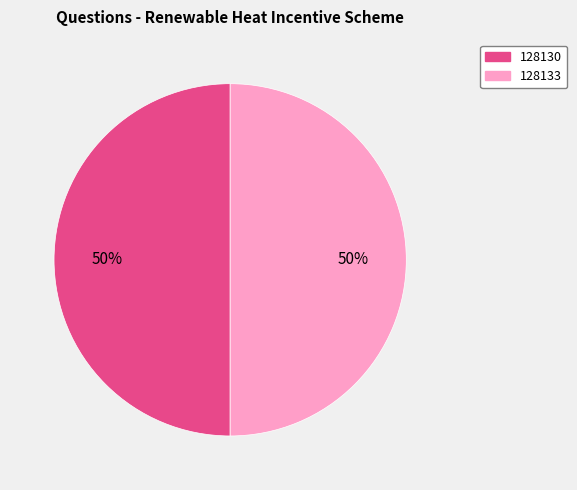

To the nearest percent, what is the average slice percentage?

50%